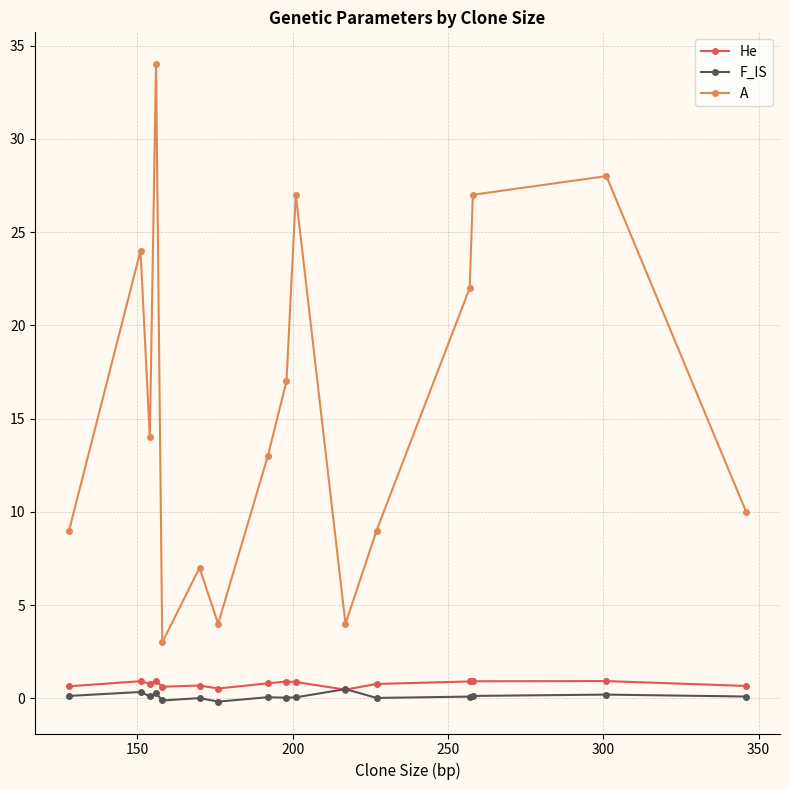

What are all the series names shown in the legend?

He, F_IS, A